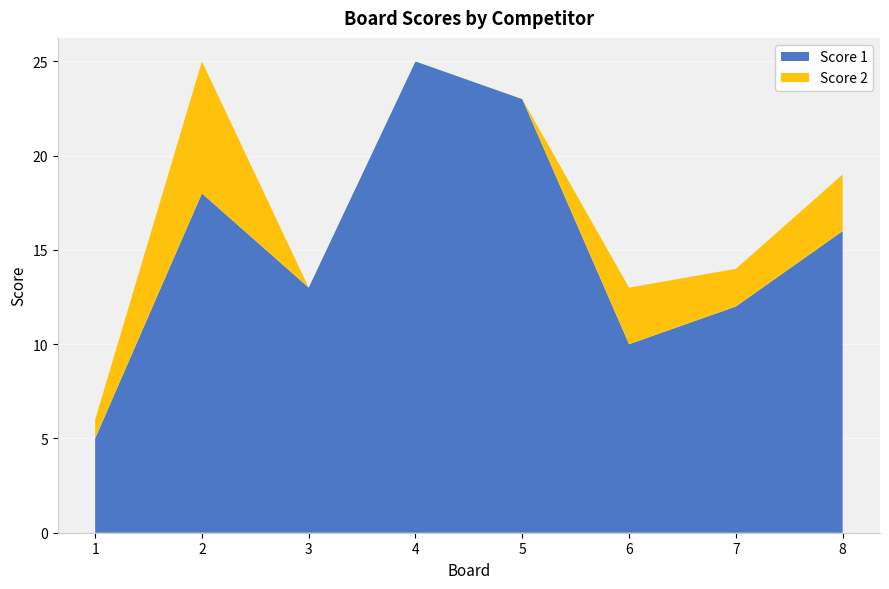

Reading left to right, transcribe all the data shown in this chart.

Score 1: 1=5	2=18	3=13	4=25	5=23	6=10	7=12	8=16
Score 2: 1=1	2=7	3=0	4=0	5=0	6=3	7=2	8=3